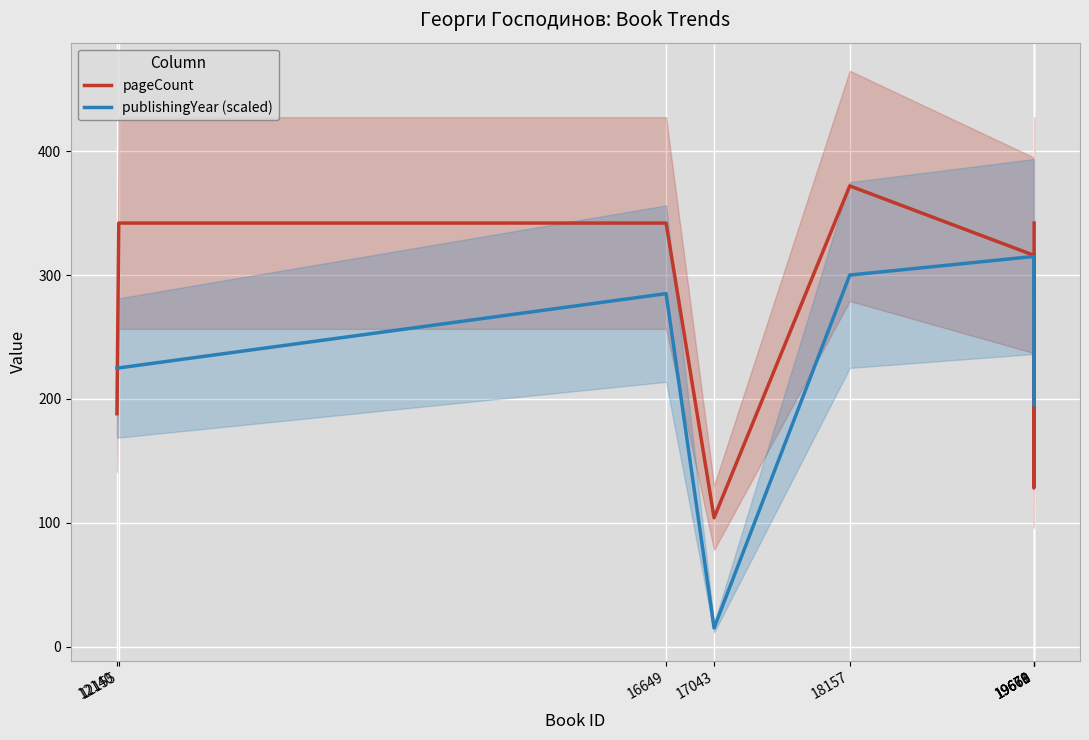

How many categories are shown in the chart?

9